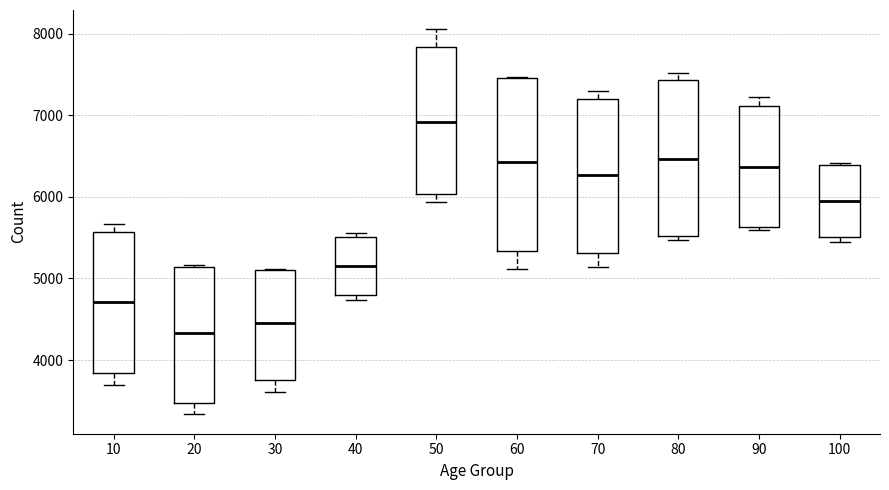

Reading left to right, transcribe this box plot: for each box, give where its median line is, the range the box spans, and where its two whiskers end, as read against the y-axis. The values are not printed on the chart, so give them approximately, as read against the axis.

10: median 4700, box 3800 to 5600, whiskers 3700 to 5700
20: median 4300, box 3500 to 5100, whiskers 3300 to 5200
30: median 4500, box 3800 to 5100, whiskers 3600 to 5100
40: median 5200, box 4800 to 5500, whiskers 4700 to 5600
50: median 6900, box 6000 to 7800, whiskers 5900 to 8100
60: median 6400, box 5300 to 7500, whiskers 5100 to 7500
70: median 6300, box 5300 to 7200, whiskers 5100 to 7300
80: median 6500, box 5500 to 7400, whiskers 5500 (just below the box's lower edge) to 7500
90: median 6400, box 5600 to 7100, whiskers 5600 (just below the box's lower edge) to 7200
100: median 6000, box 5500 to 6400, whiskers 5500 (just below the box's lower edge) to 6400 (just above the box's upper edge)